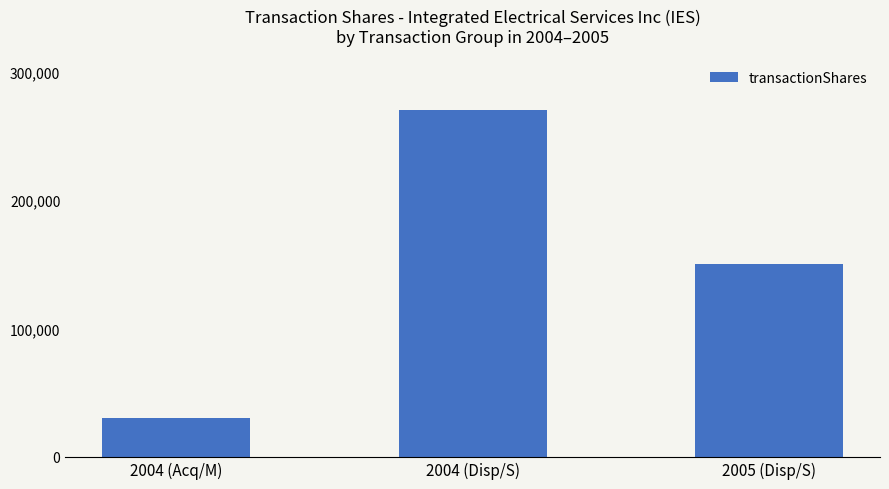

What is the label of the 1st bar from the right?

2005 (Disp/S)